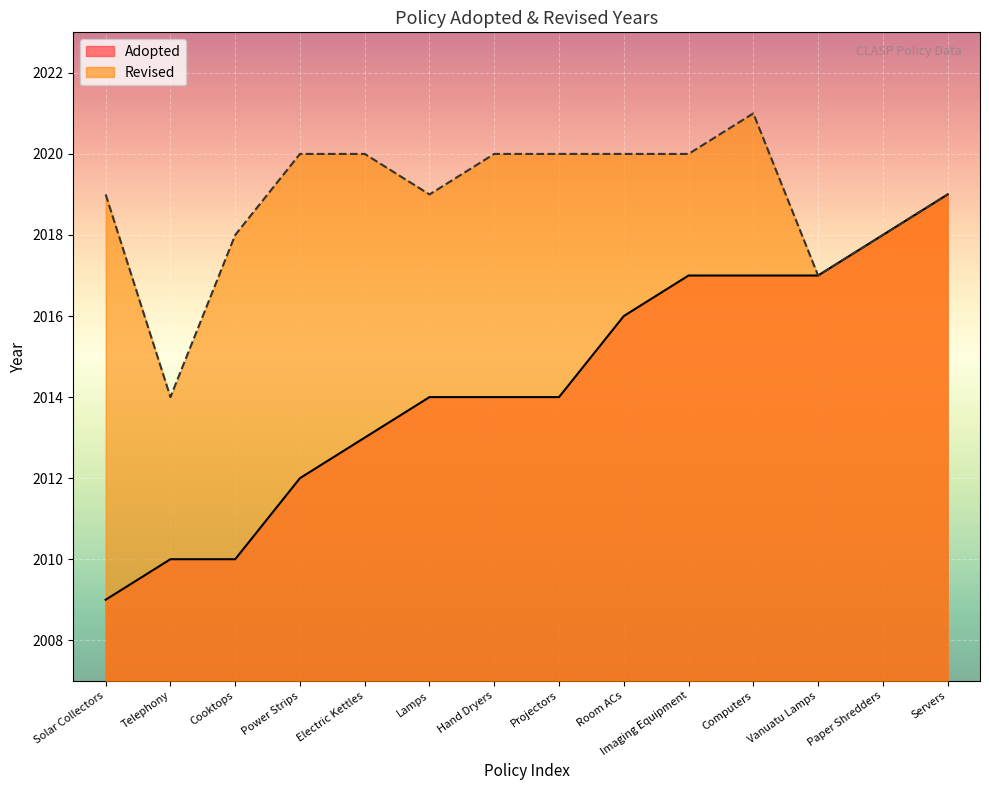

What is the average value of the Adopted series?

2014